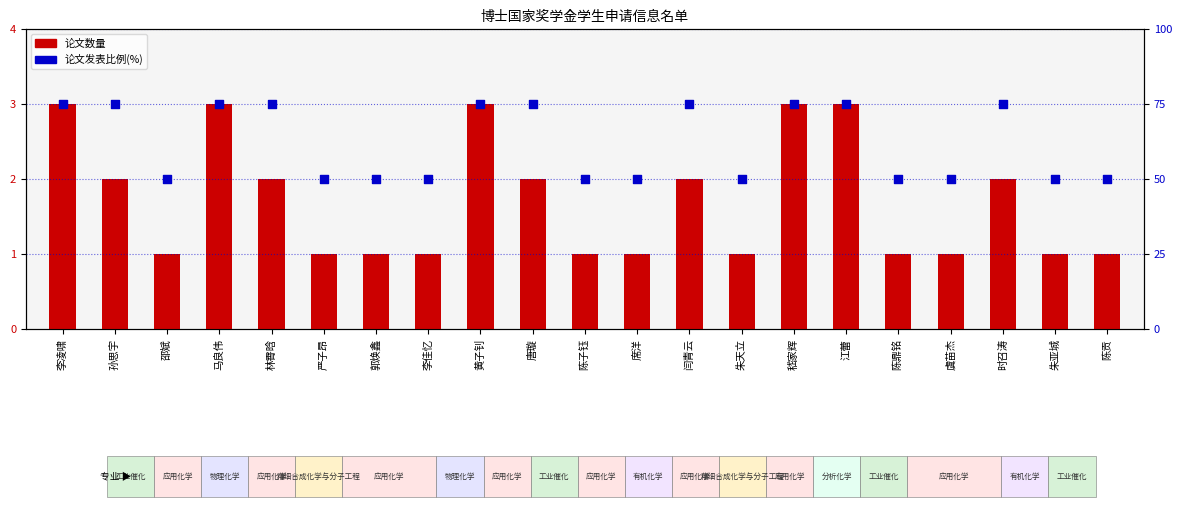

Which series reaches the minimum Y coordinate?

论文数量